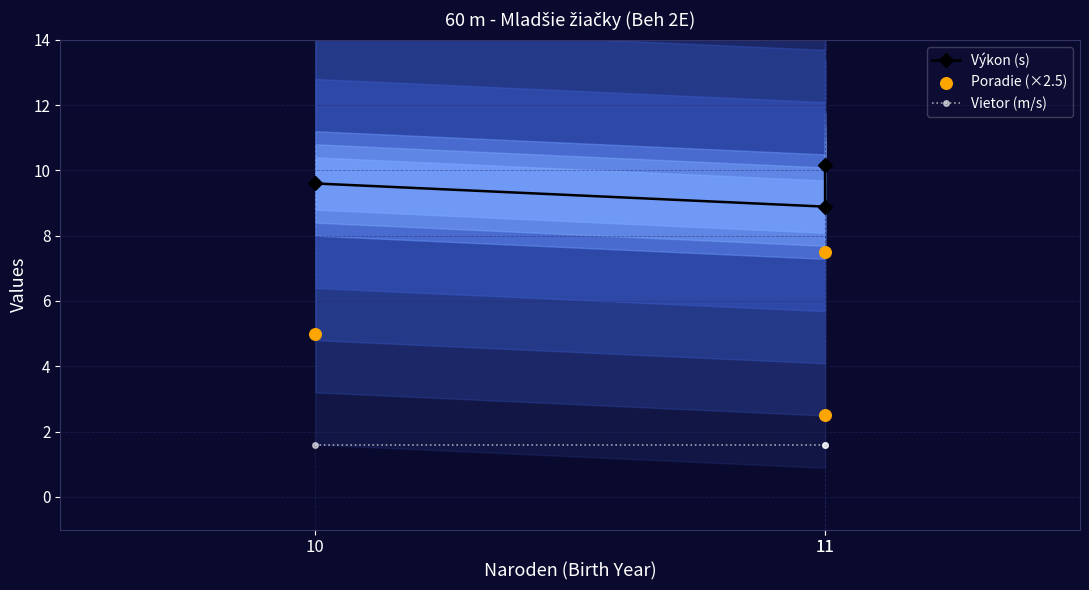

What are all the series names shown in the legend?

Výkon (s), Vietor (m/s), Poradie (×2.5)